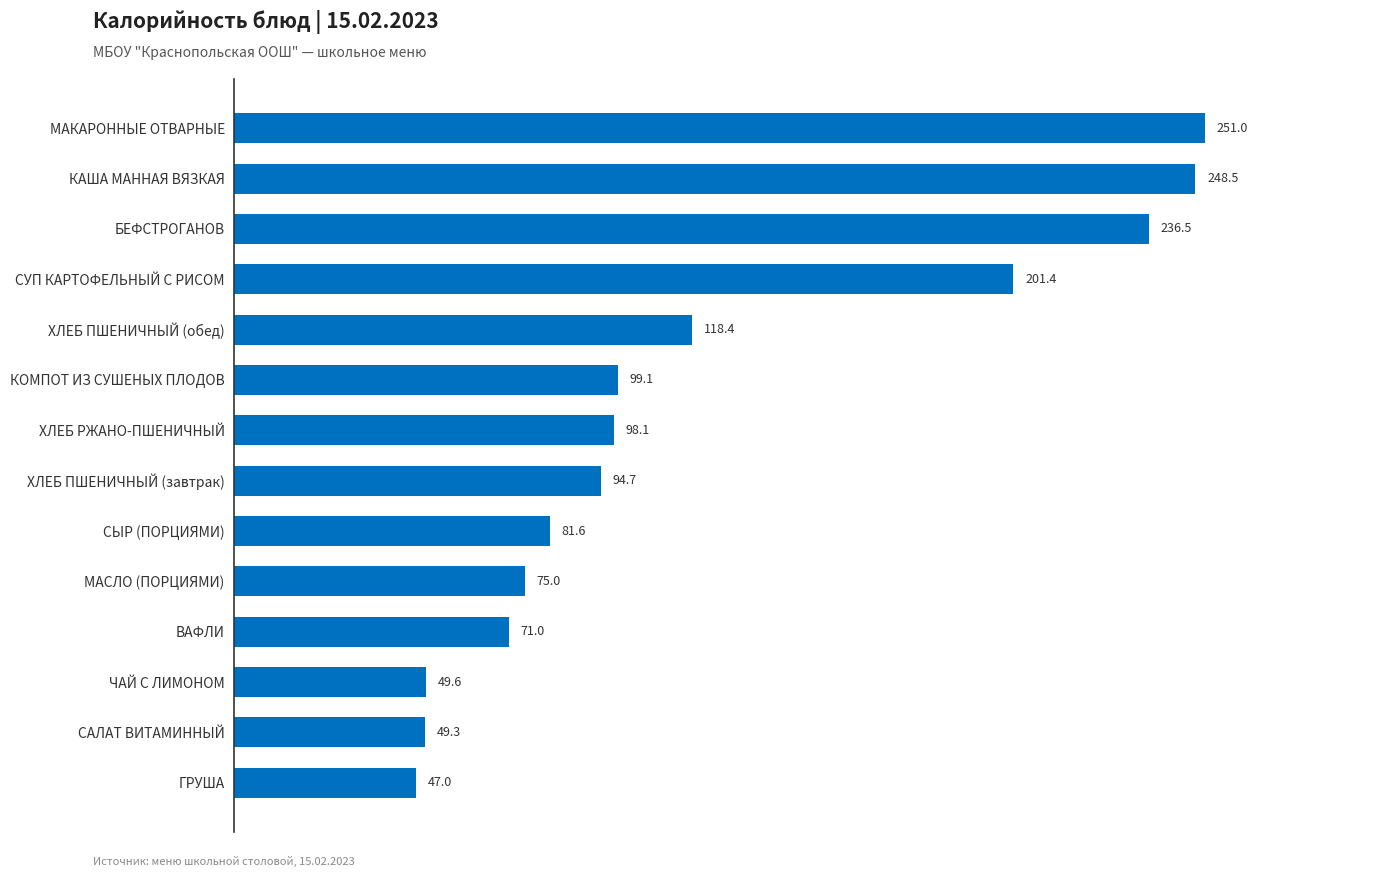

Is it true that the value at САЛАТ ВИТАМИННЫЙ is 79.9?

False